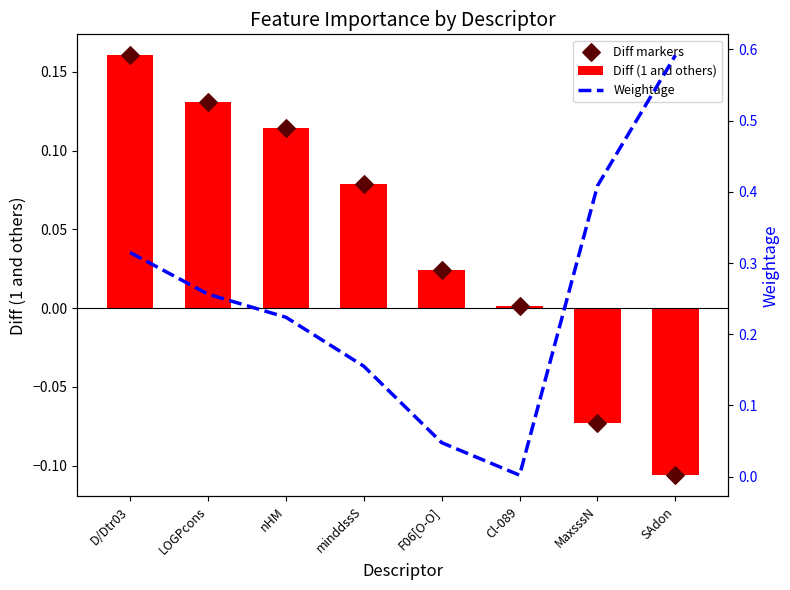

Is the value of Diff markers at nHM greater than the value of Diff (1 and others) at SAdon?

Yes